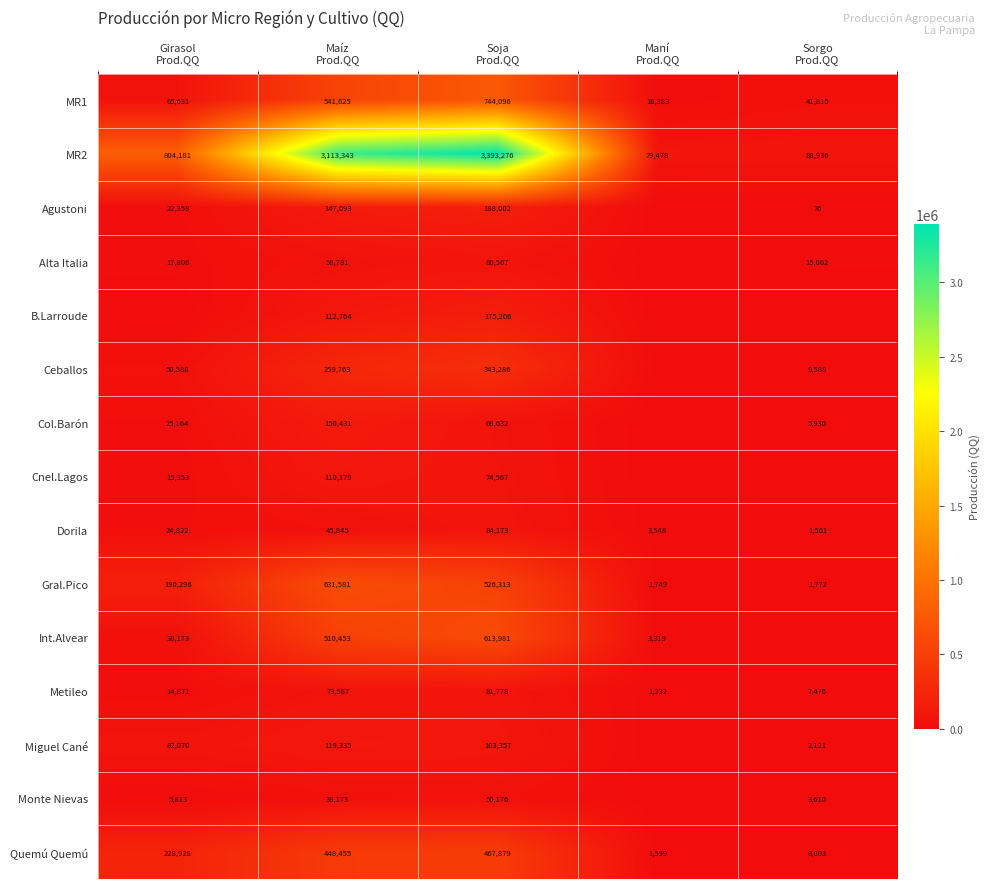

What is the difference between the second highest and second lowest values in the Quemú Quemú series?

440452